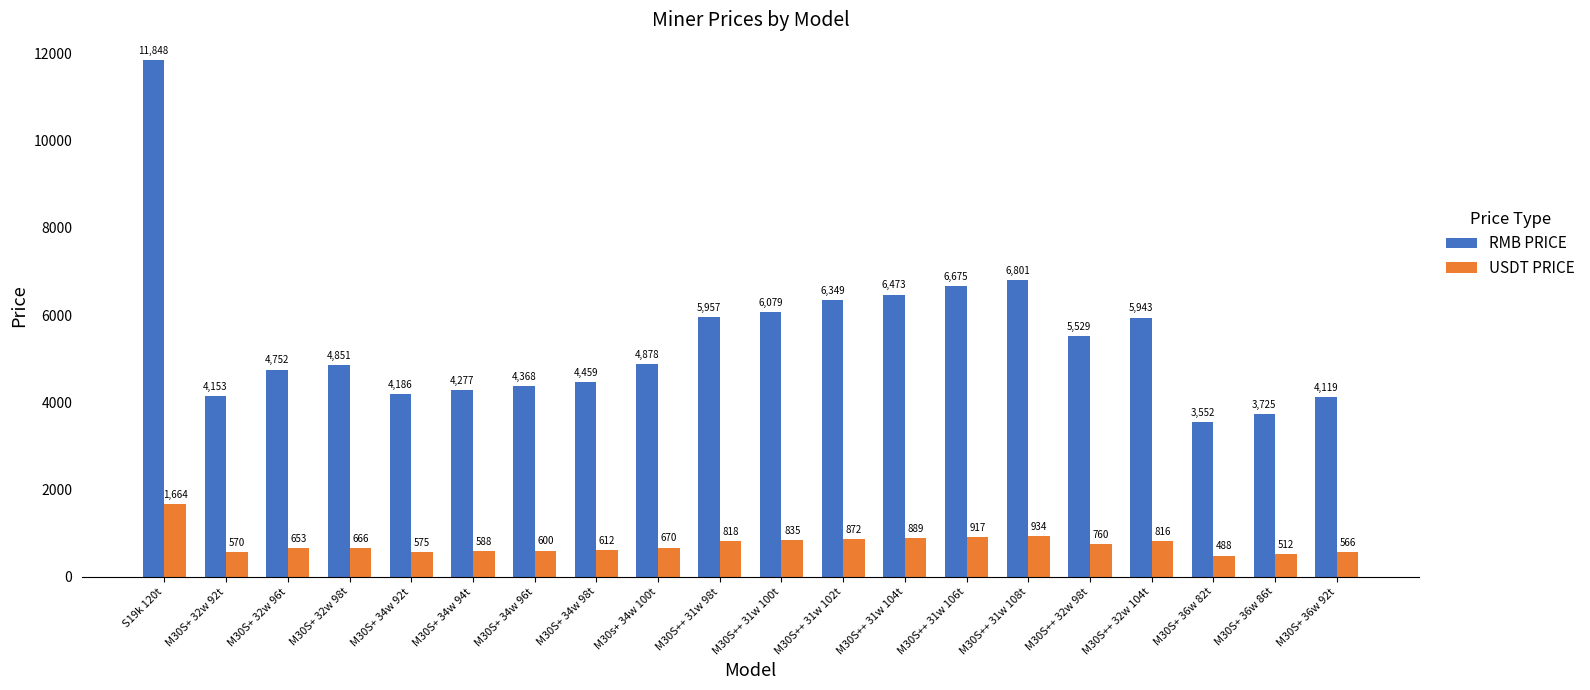

Is it true that USDT PRICE equals 934.2 at M30S++ 31w 108t?

True